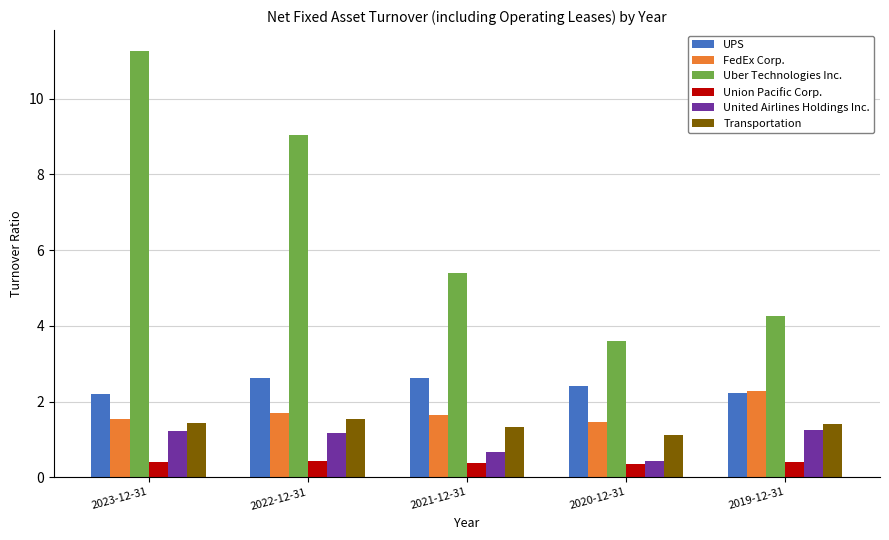

What is the sum of the Uber Technologies Inc. values at 2020-12-31 and 2019-12-31?

7.9